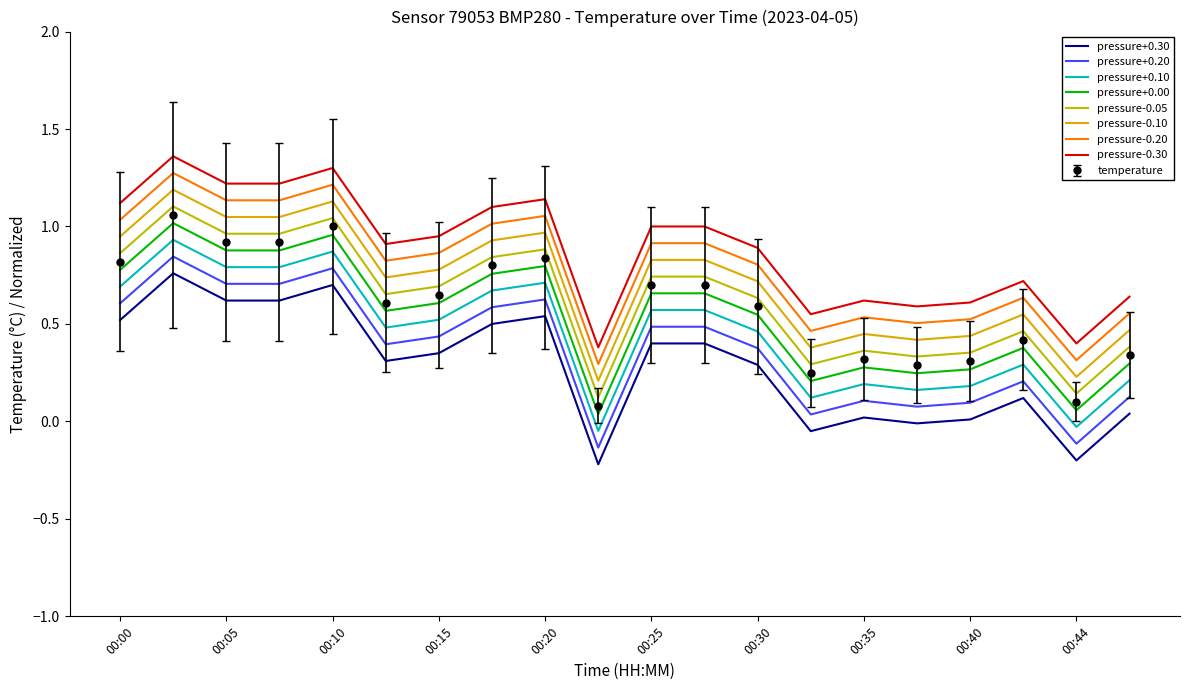

How many distinct data groups are displayed?

9